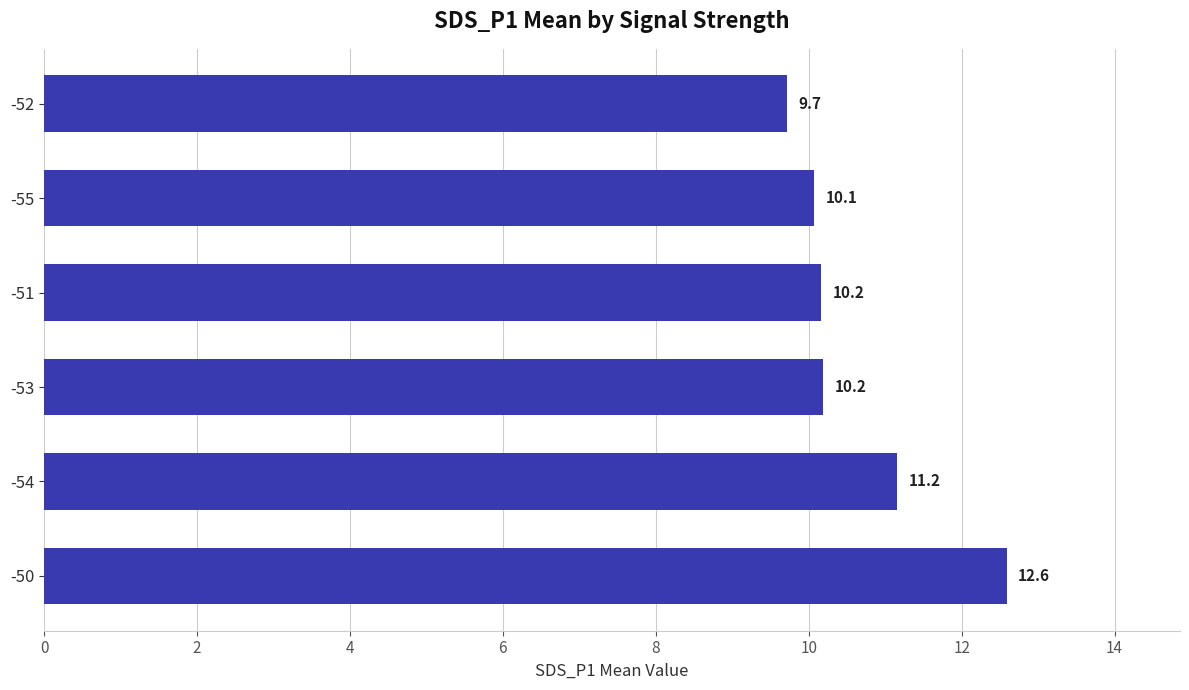

Reading bottom to top, extract all data points from this chart.

12.6	11.2	10.2	10.2	10.1	9.7